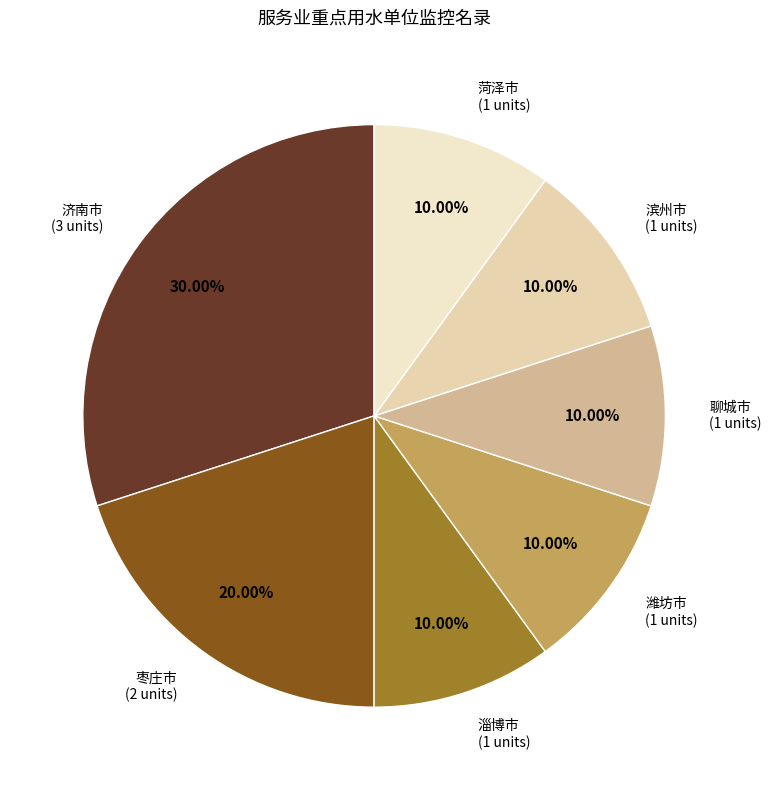

How many slices are in this pie chart?

7